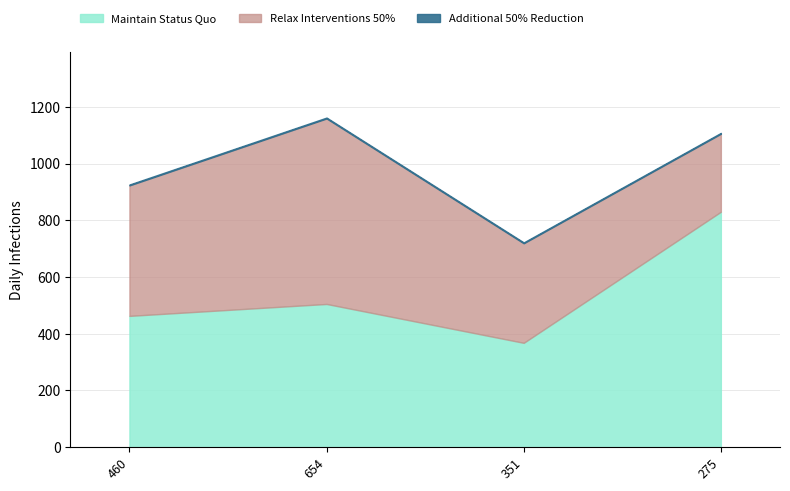

Which series has the widest spread of values?

Maintain Status Quo